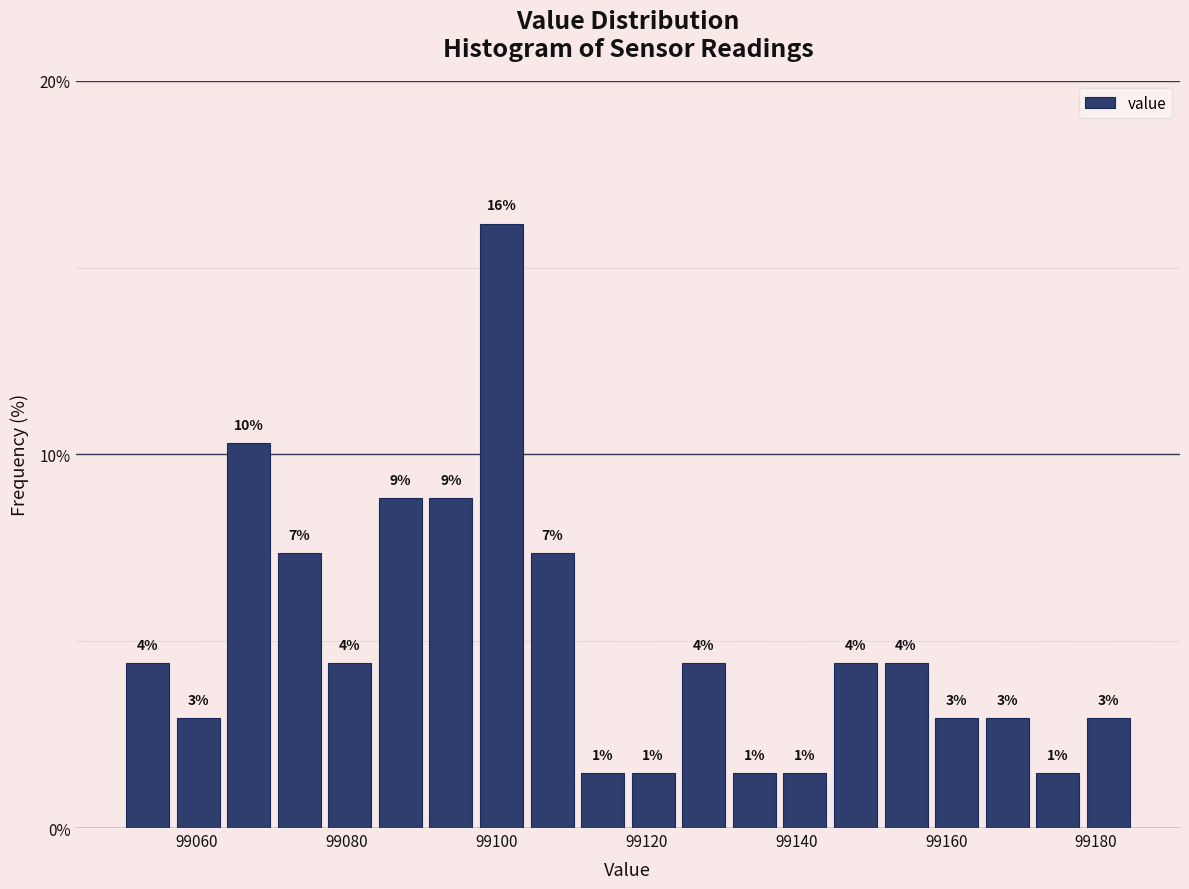

Read against the x-axis, roughly where is the centre of the tallest bar?

99100